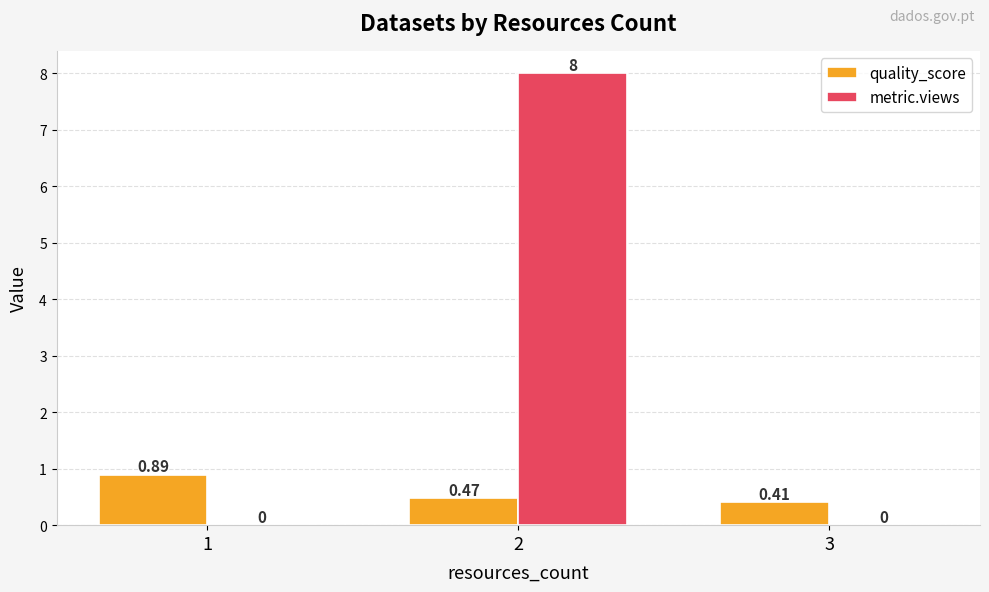

What is the approximate value of metric.views at 2?

8.0